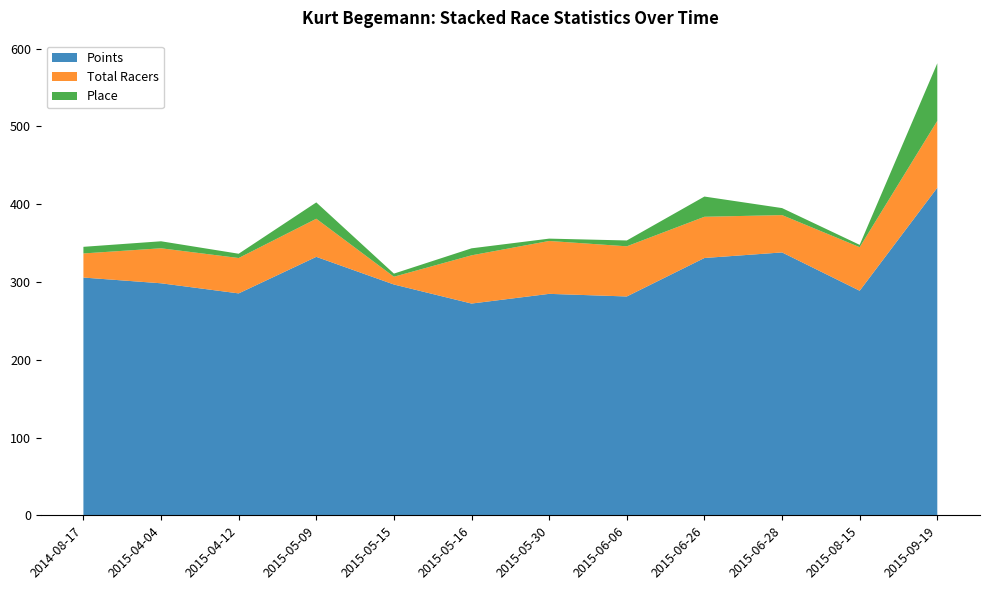

Reading left to right, what are all the values shown in this chart?

Points: 305.6	298.3	285.3	332.3	296.7	272.2	284.7	281.3	330.8	338.0	288.7	421.1
Total Racers: 31.0	45.0	45.5	49.0	10.0	62.0	68.0	64.5	53.0	48.0	56.0	86.0
Place: 8.5	9.0	5.5	21.0	4.0	9.0	3.0	7.5	26.0	9.0	3.0	74.0